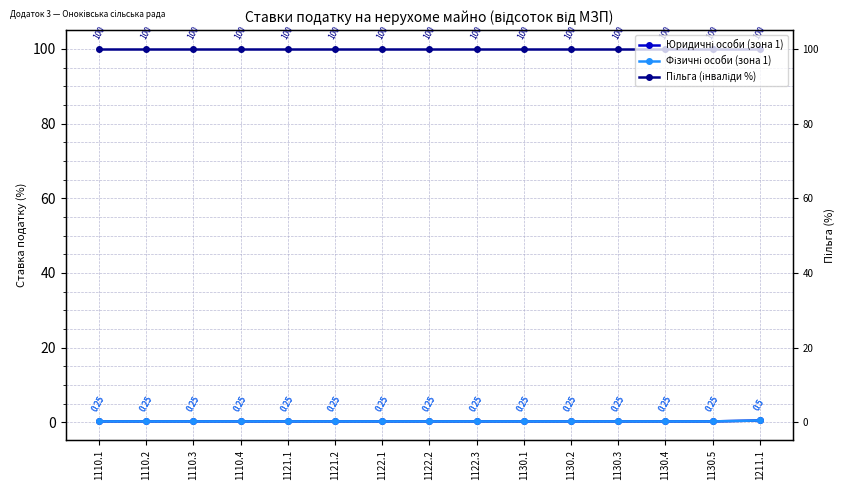

Which has a higher value, 1122.1 or 1122.3?

1122.1